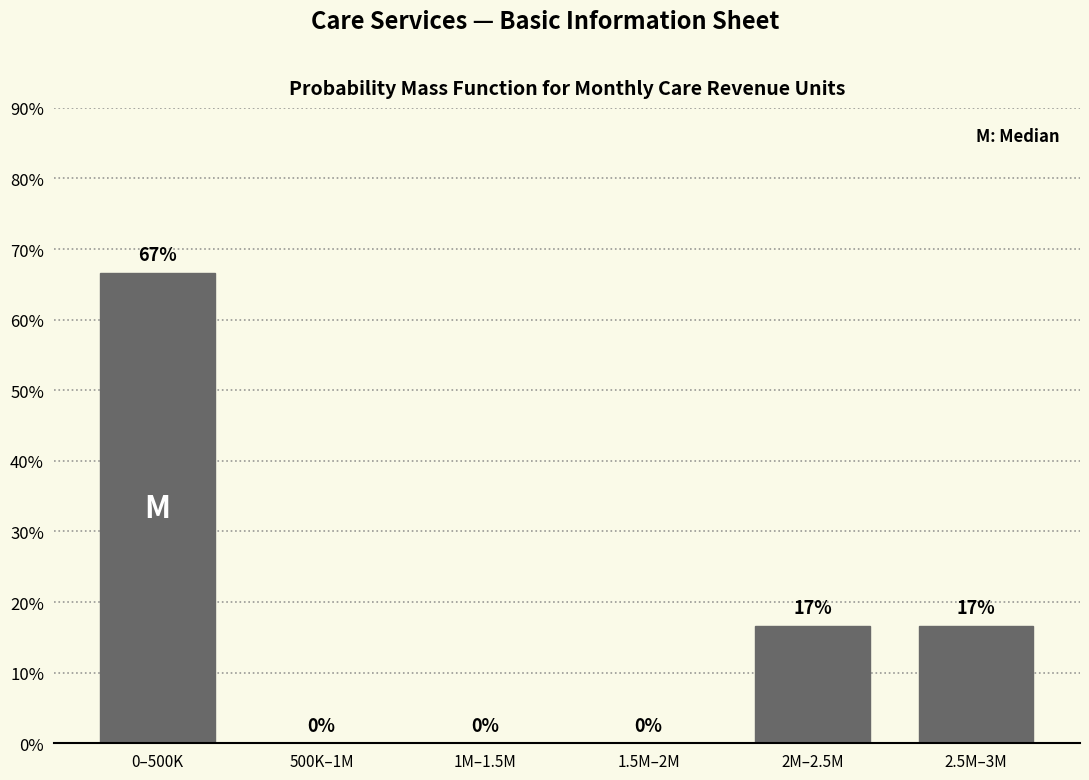

At which label does the data first exceed 16?

0–500K